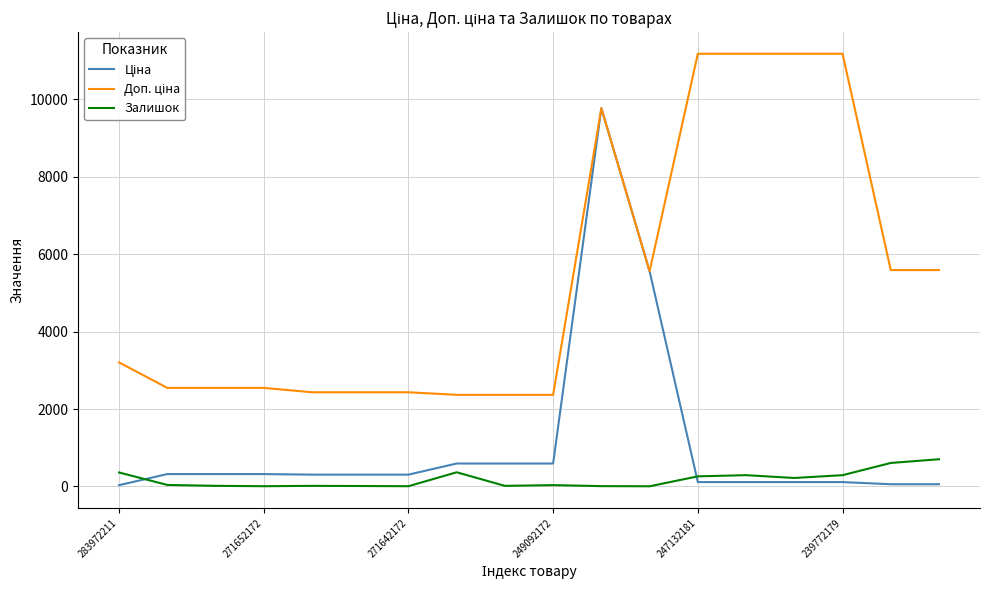

What is the maximum value shown in the chart?

11182.0